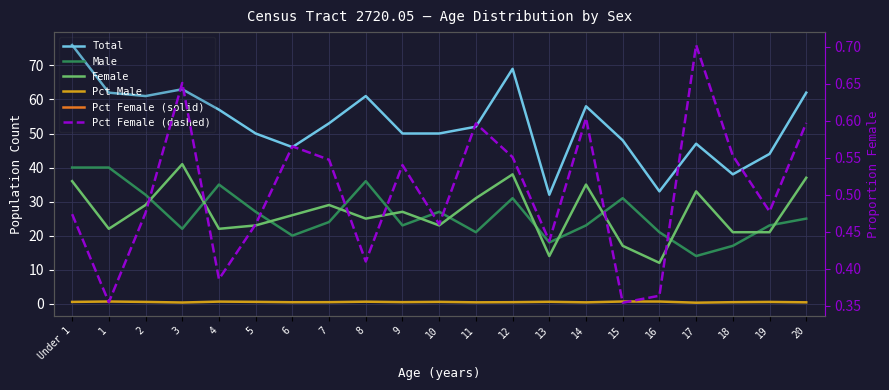

Is this an area chart (filled region under the line)?

No